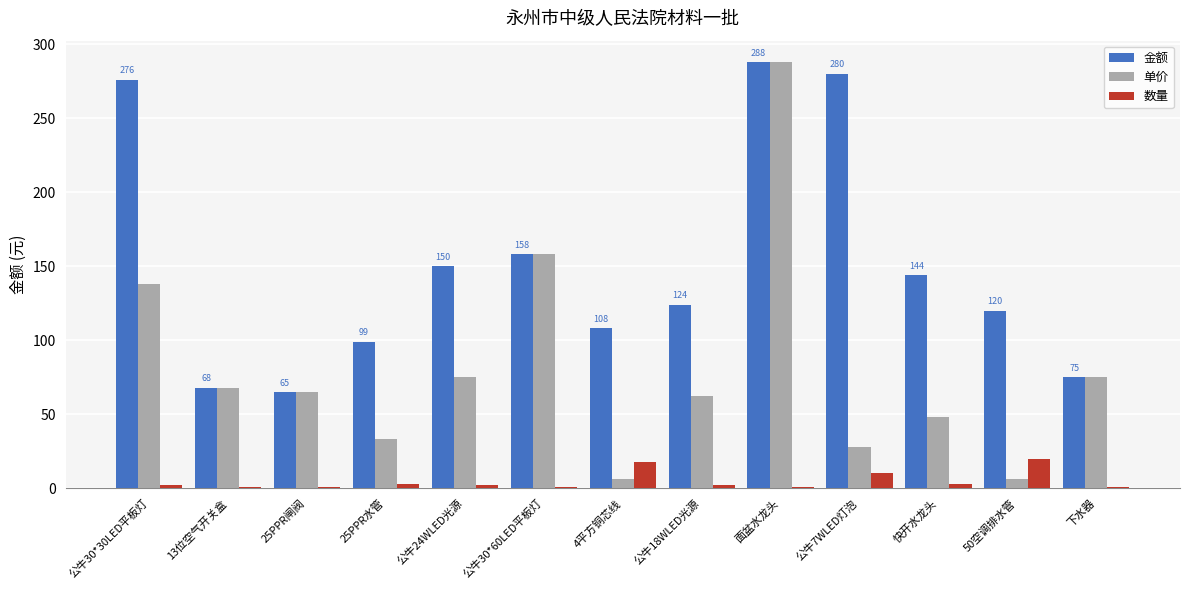

What is the label of the 13th bar from the left?

下水器